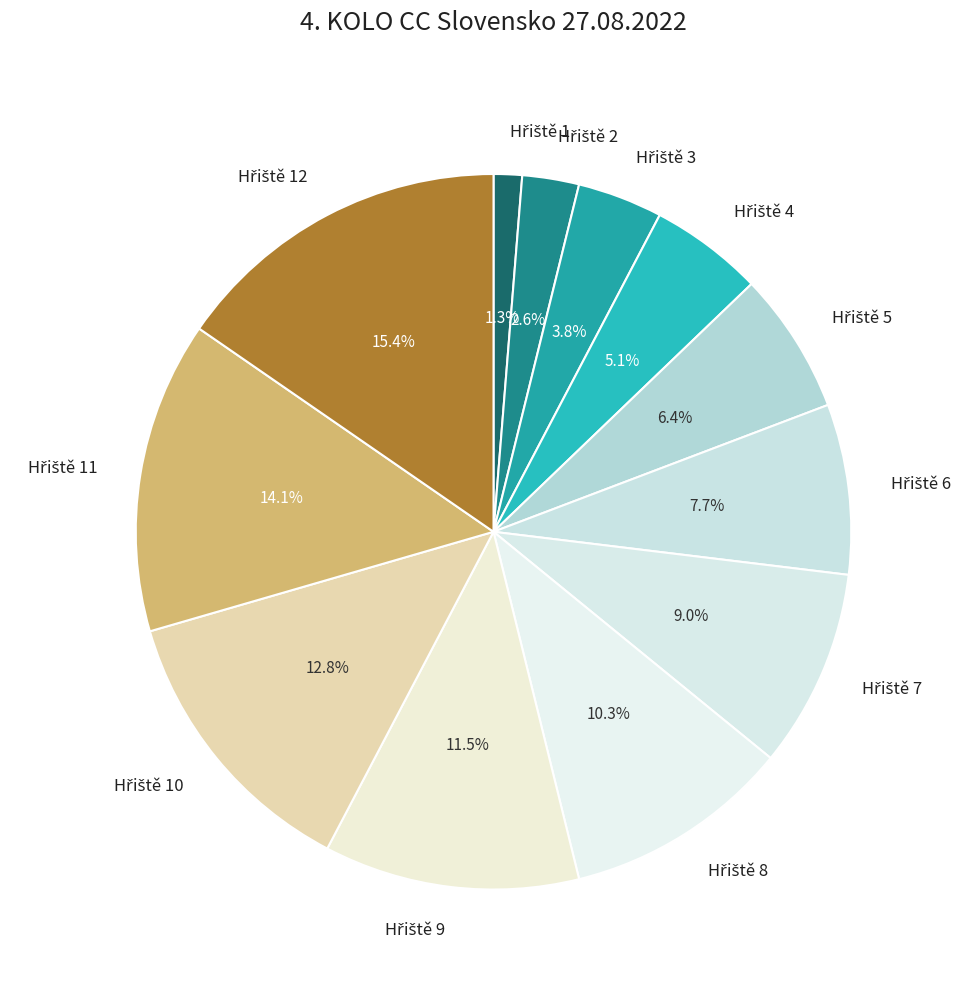

Does any single category account for the majority?

No